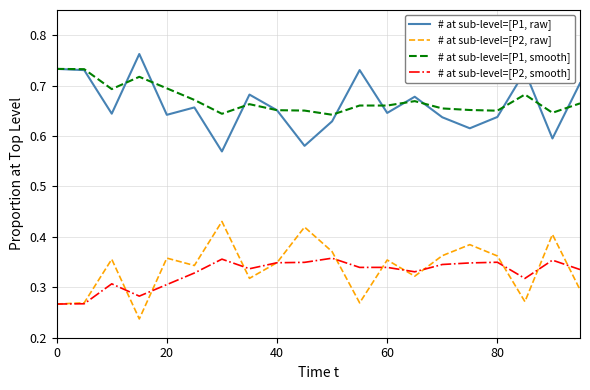

What is the sum of all # at sub-level=[P2, smooth] values?

6.6